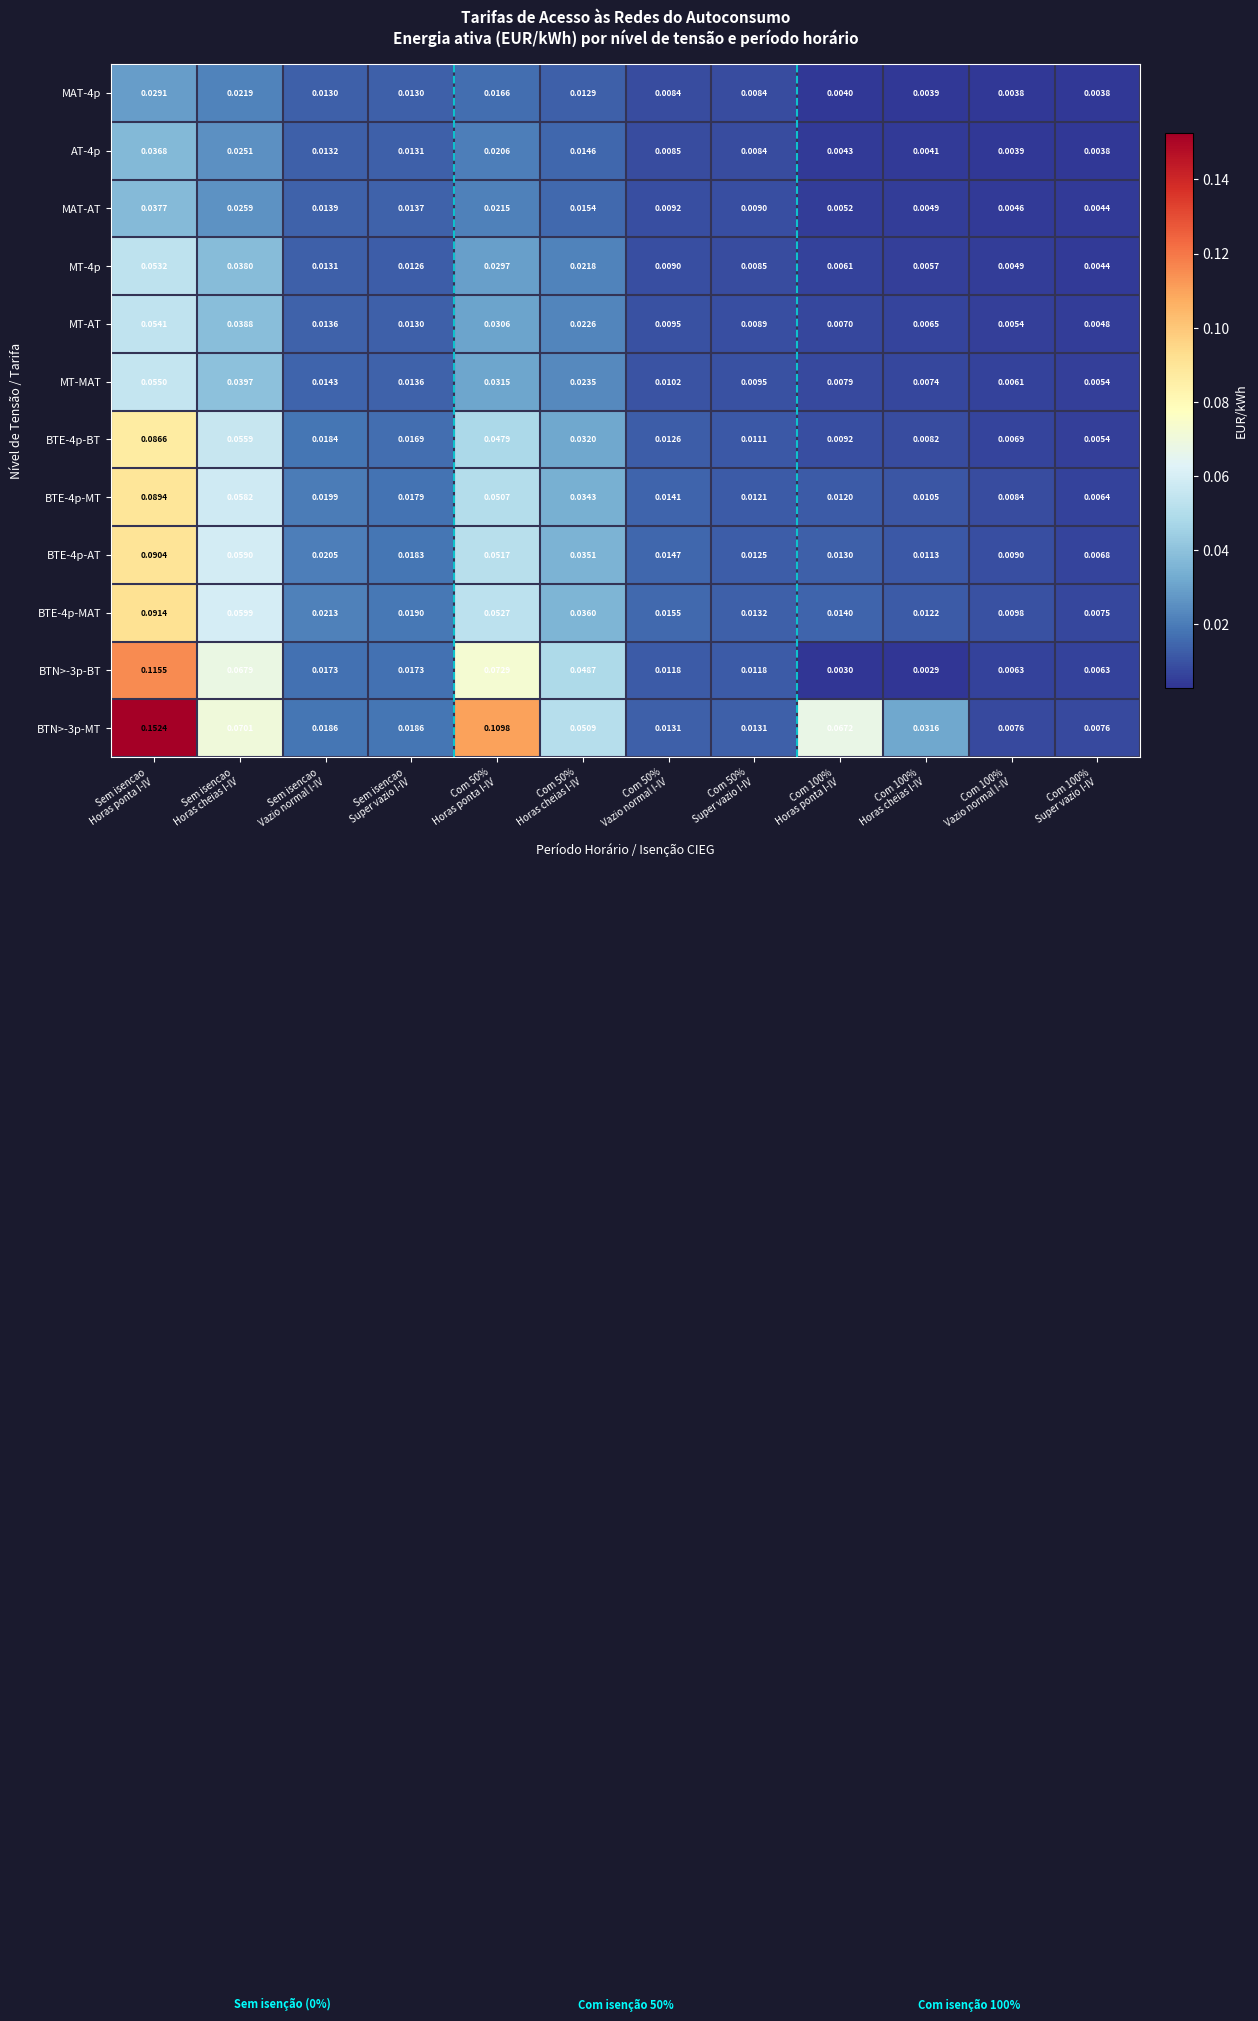

At which category is the sum across all series the highest?

Sem isencao
Horas ponta I-IV